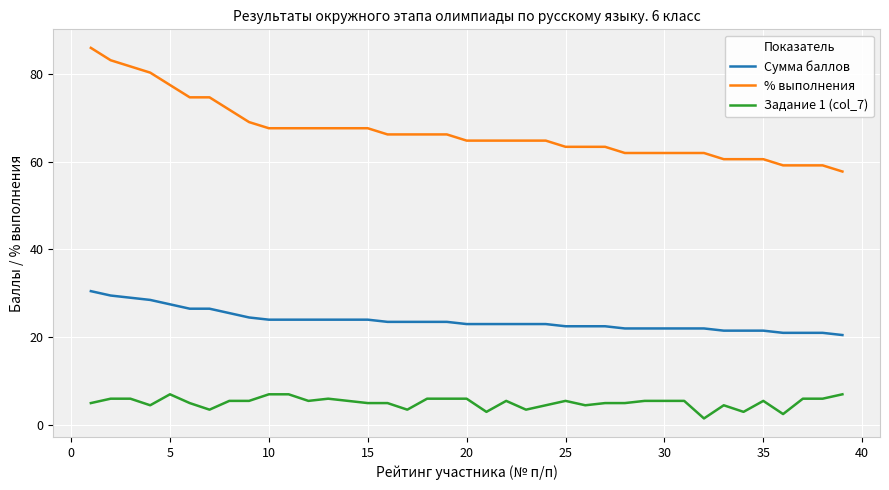

What is the maximum value for Задание 1 (col_7)?

7.0